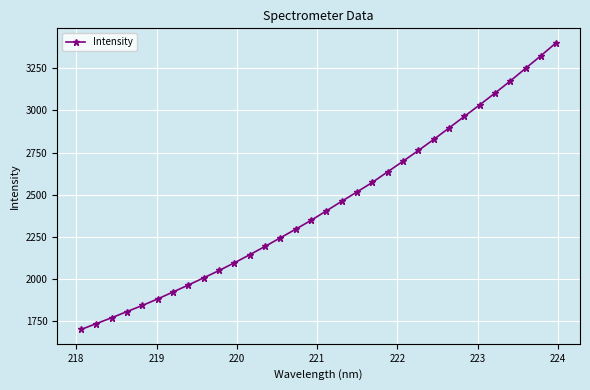

What is the greatest value displayed?

3401.6